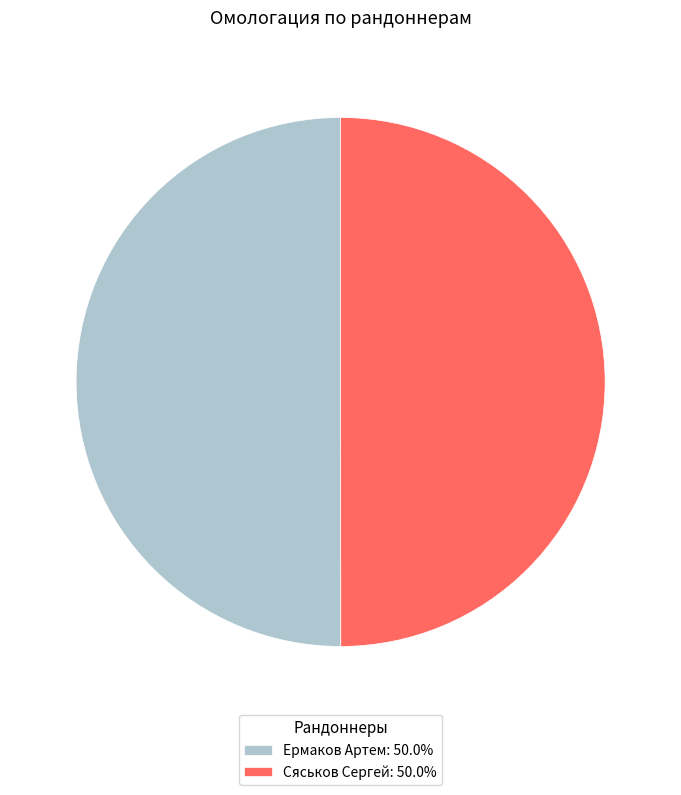

Approximately how many times larger is the value at Сяськов Сергей: 50.0% compared to Ермаков Артем: 50.0%?

1.0